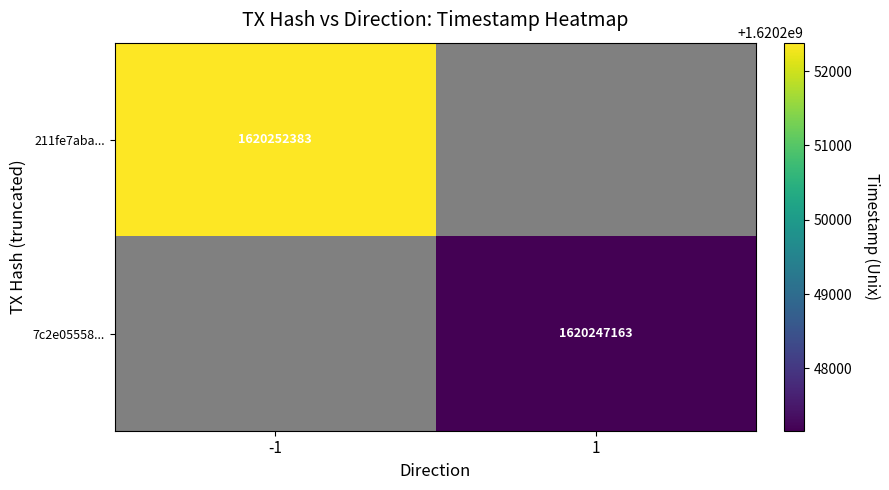

True or false: 7c2e05558... has a value of 1620247163 at 1.

True